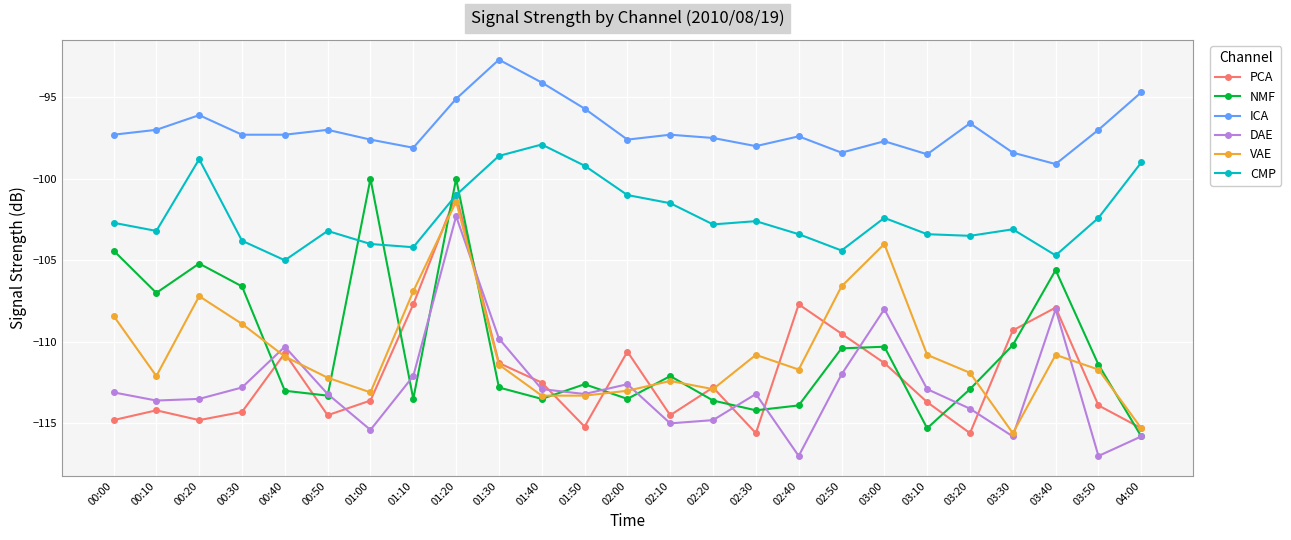

What is the label of the 5th point from the right?

03:20